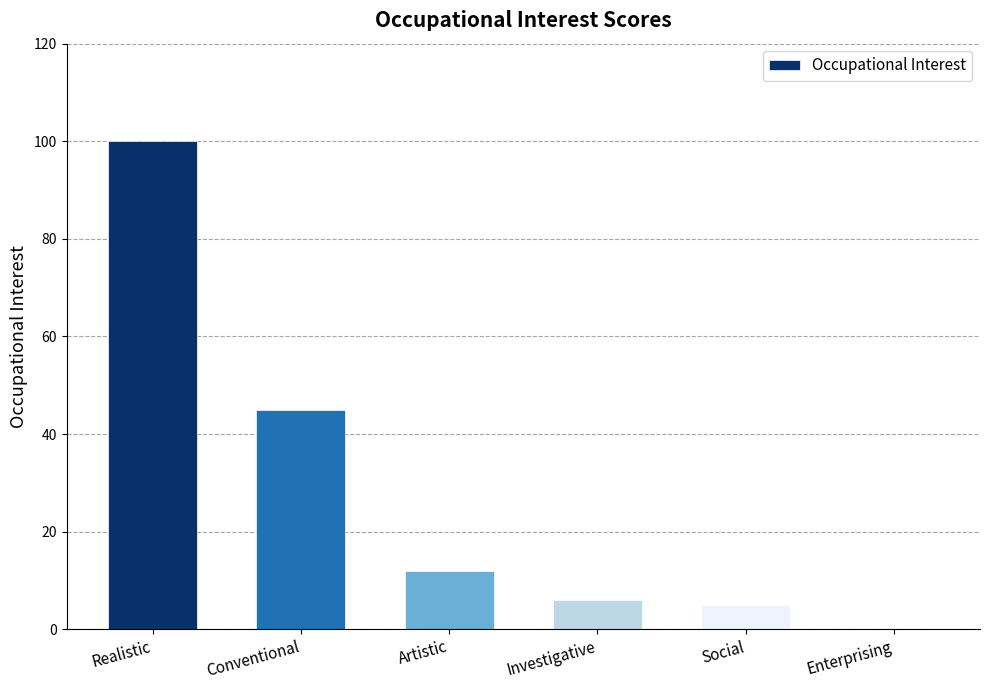

What is the sum of all values?

168